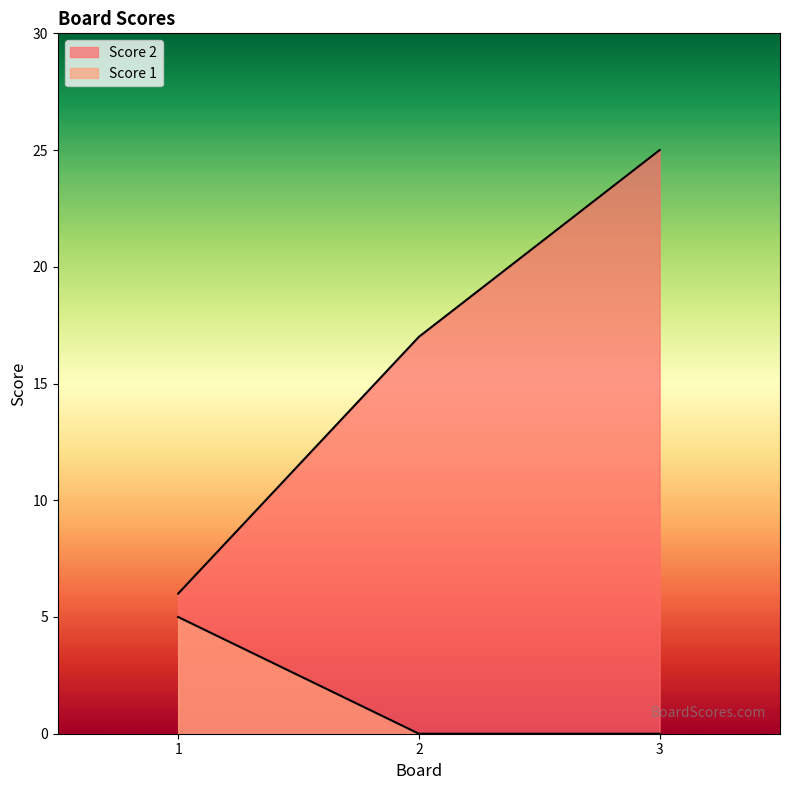

Rank the categories by Score 1 value from lowest to highest.

2, 3, 1